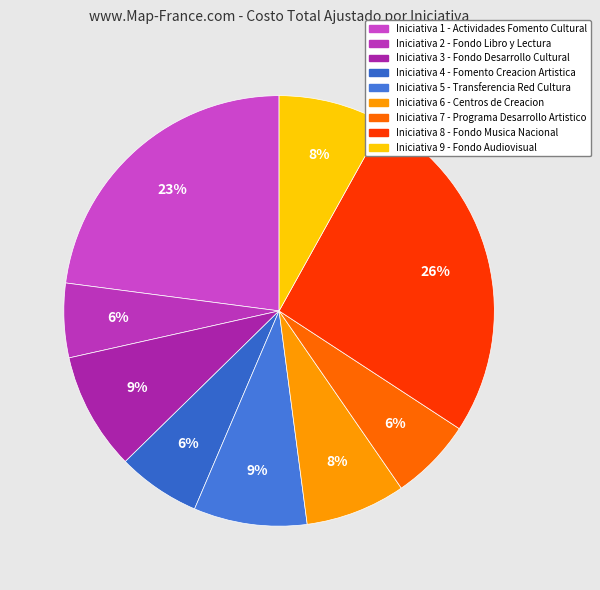

What is the smallest slice in the pie chart?

2